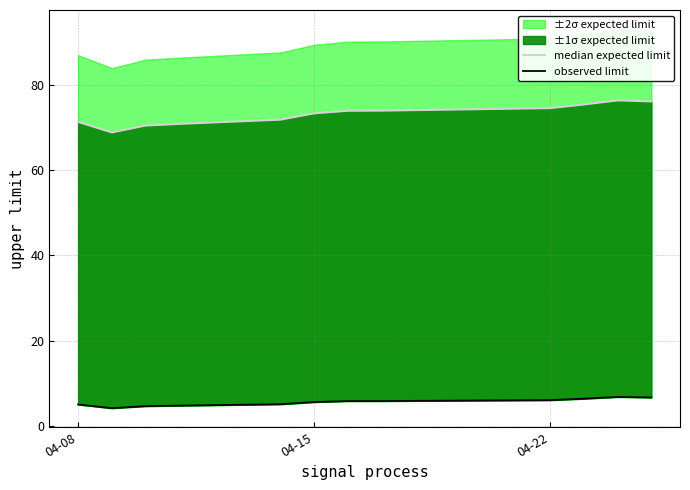

What is the lowest value of the median expected limit series?

68.9